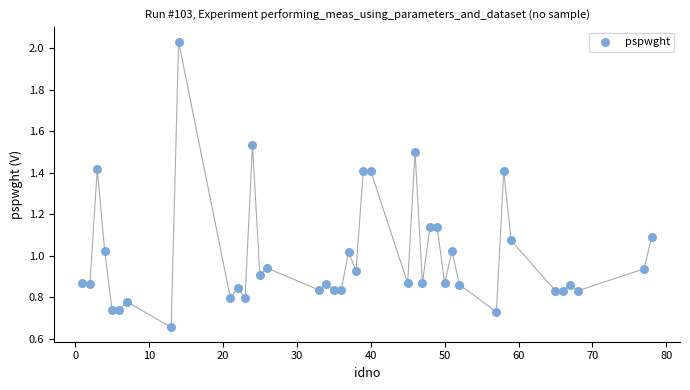

What is the range of X values (max minus min)?

77.0